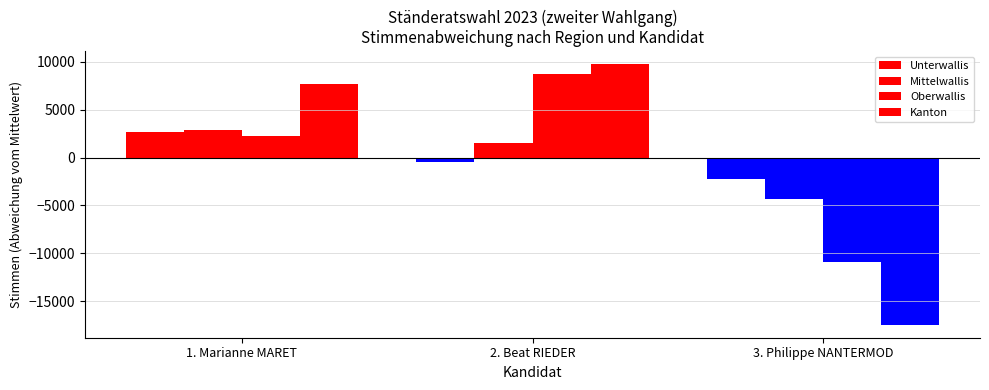

True or false: Unterwallis has a value of -455.0 at 2. Beat RIEDER.

True